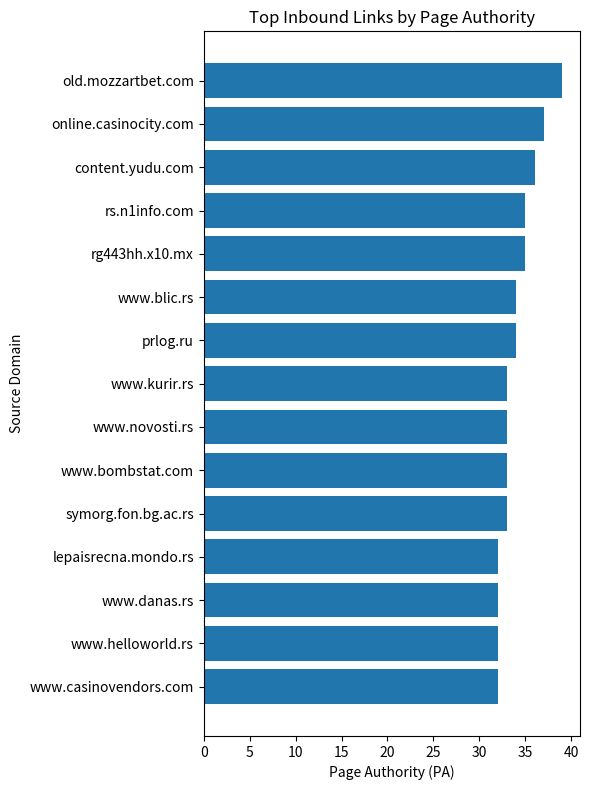

How many distinct data groups are displayed?

1